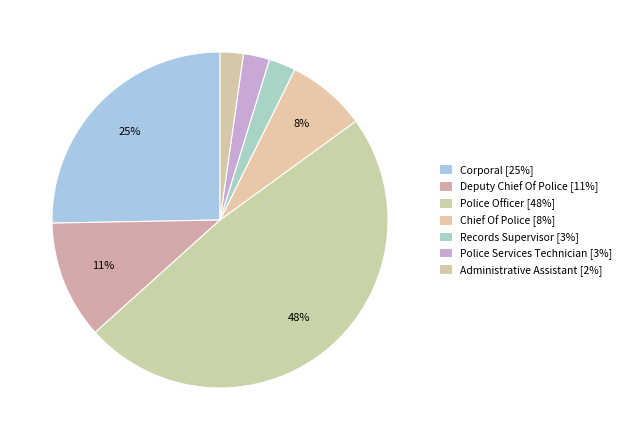

Approximately how many times larger is the value at Chief Of Police compared to Police Services Technician?

3.0